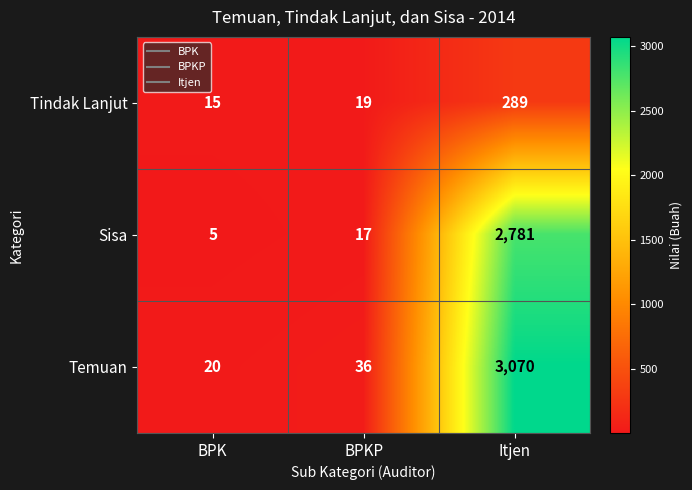

Which series has the largest total across all categories?

Temuan